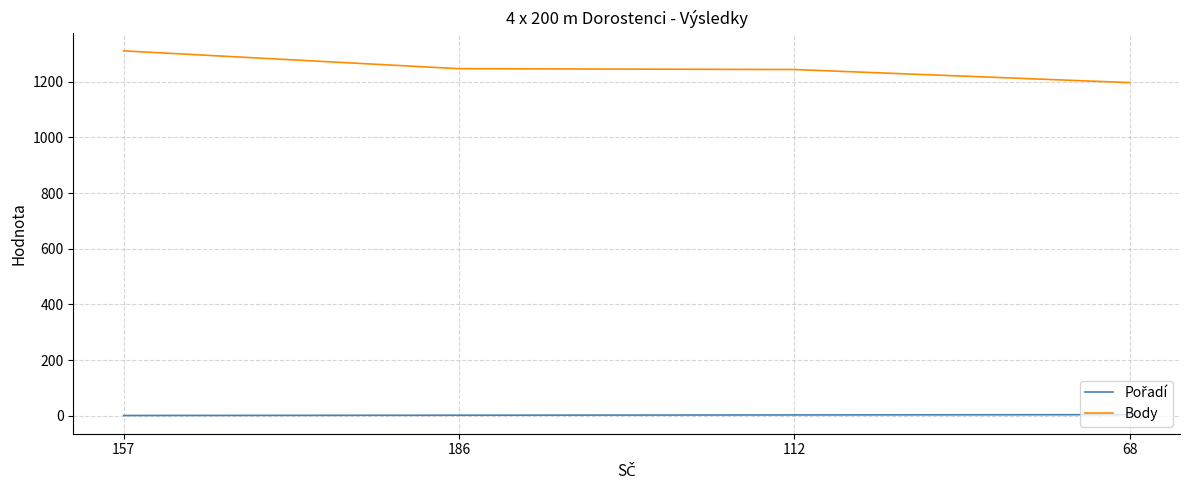

True or false: Body has more than 2 interior local peaks.

False